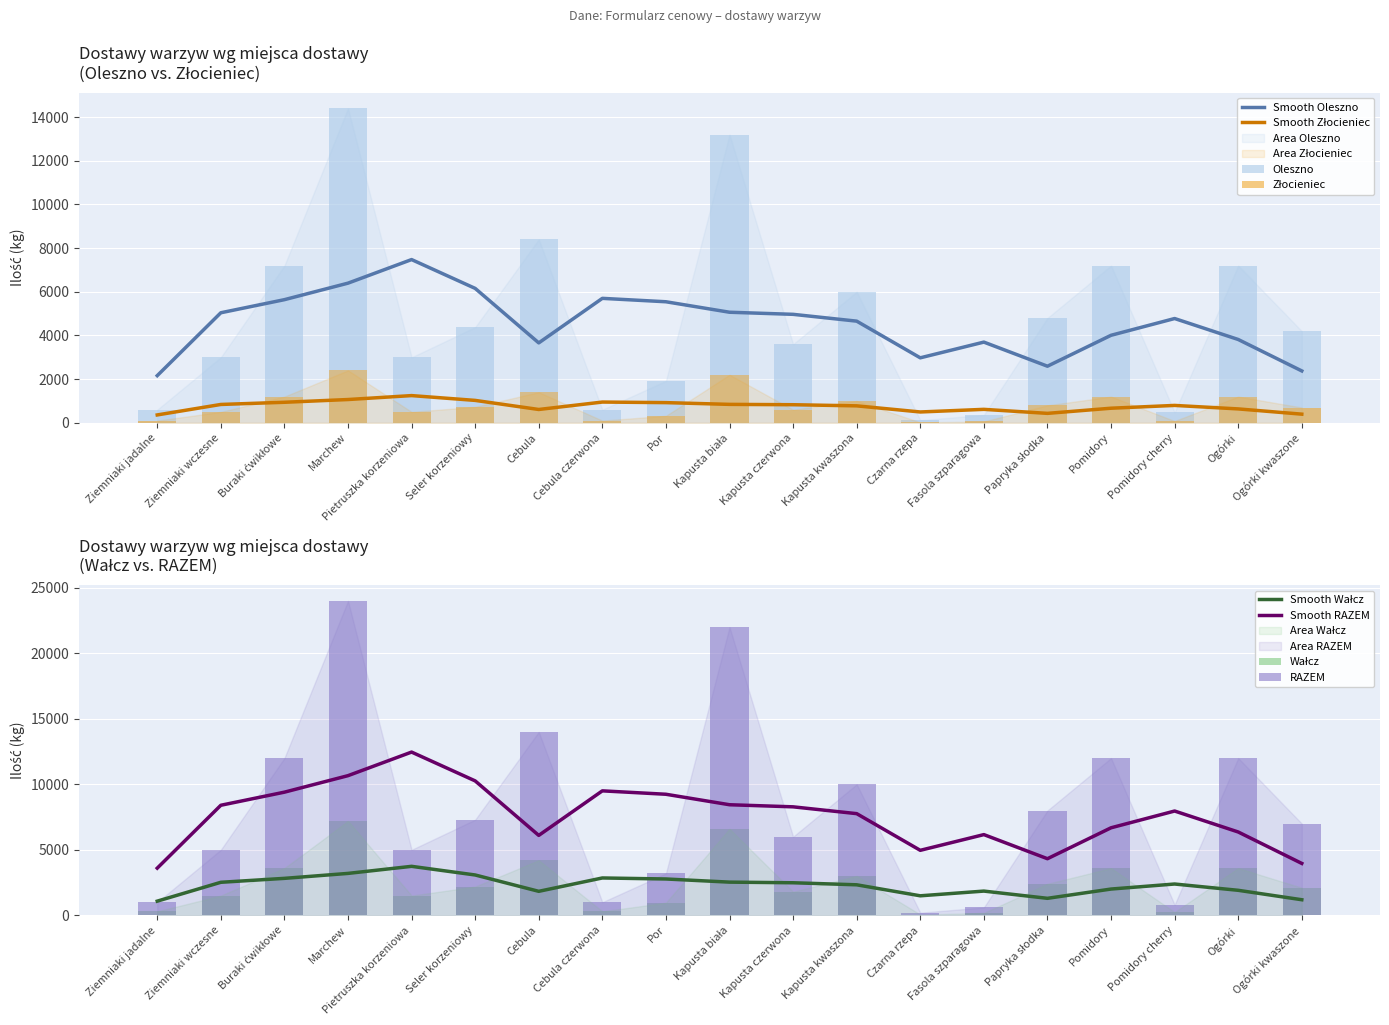

What is the difference between the second highest and second lowest values in the RAZEM series?

6420